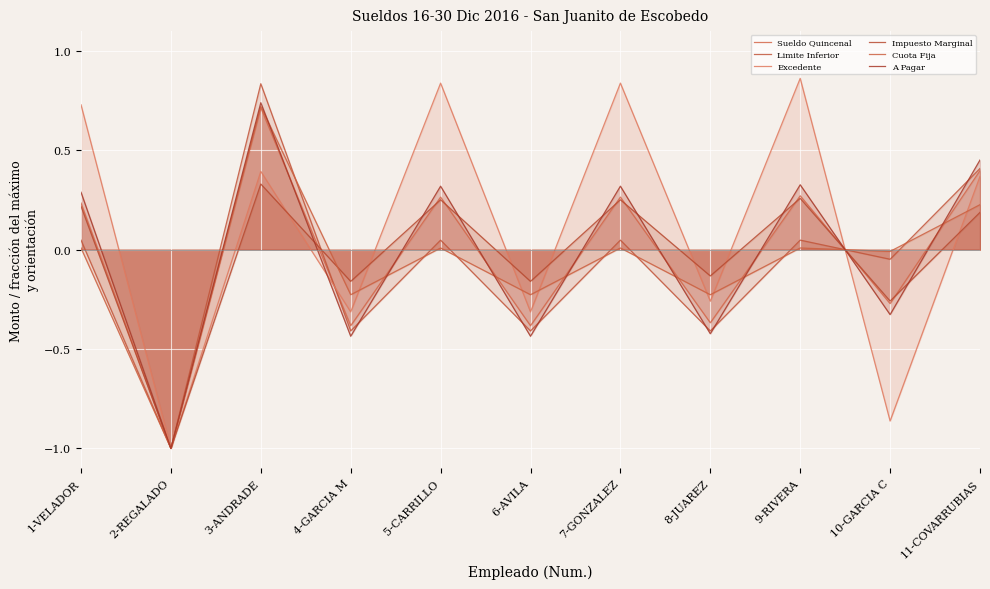

Which series has the widest spread of values?

Excedente